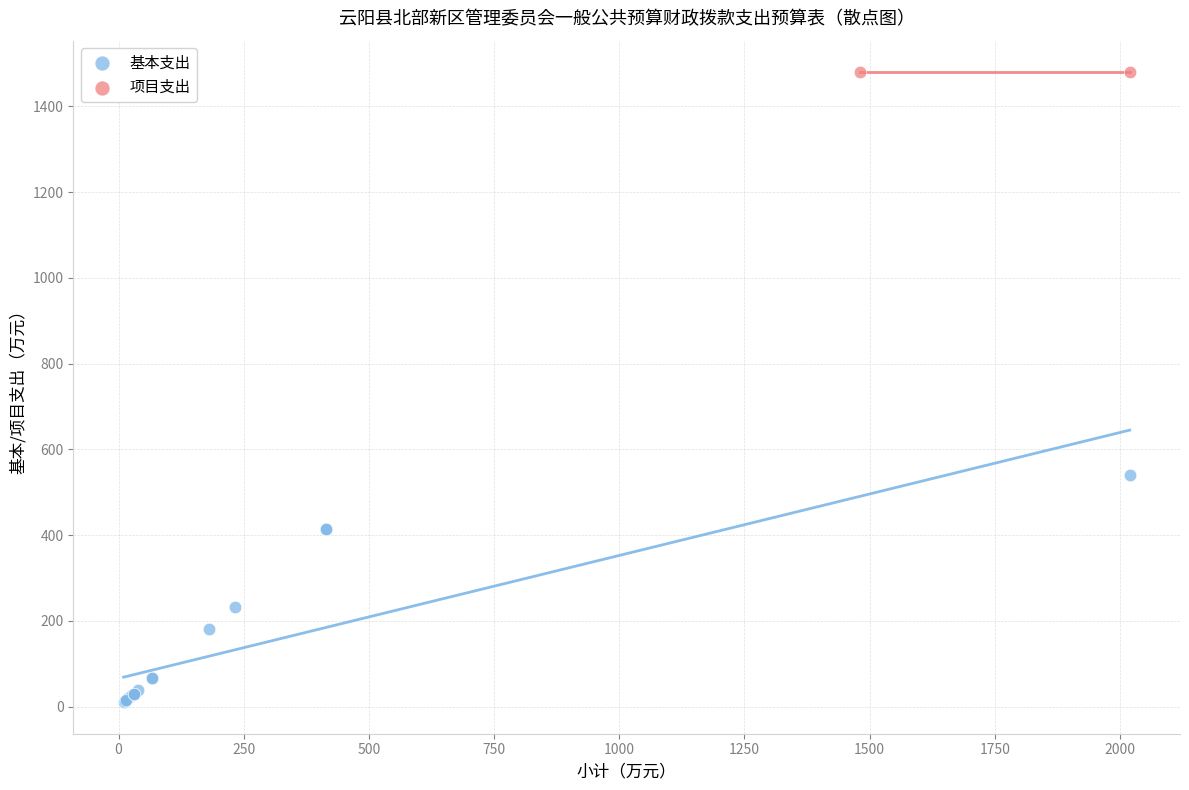

What are all the series names shown in the legend?

基本支出, 项目支出